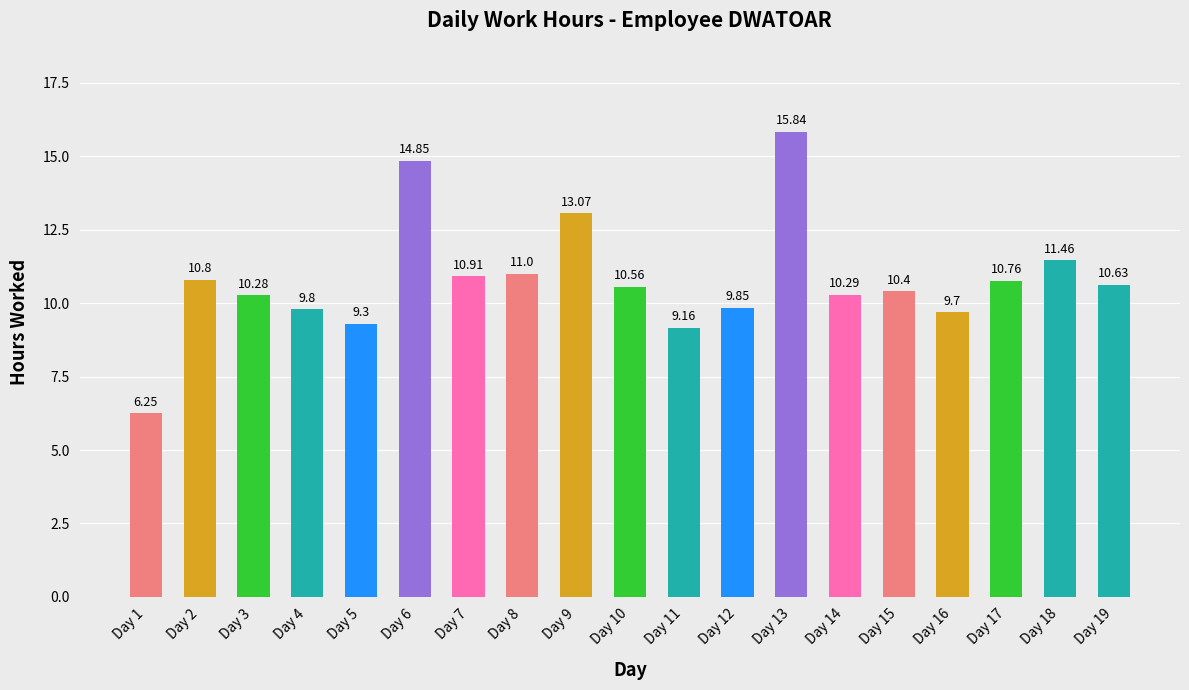

What is the ratio of the value at Day 12 to the value at Day 5?

1.1